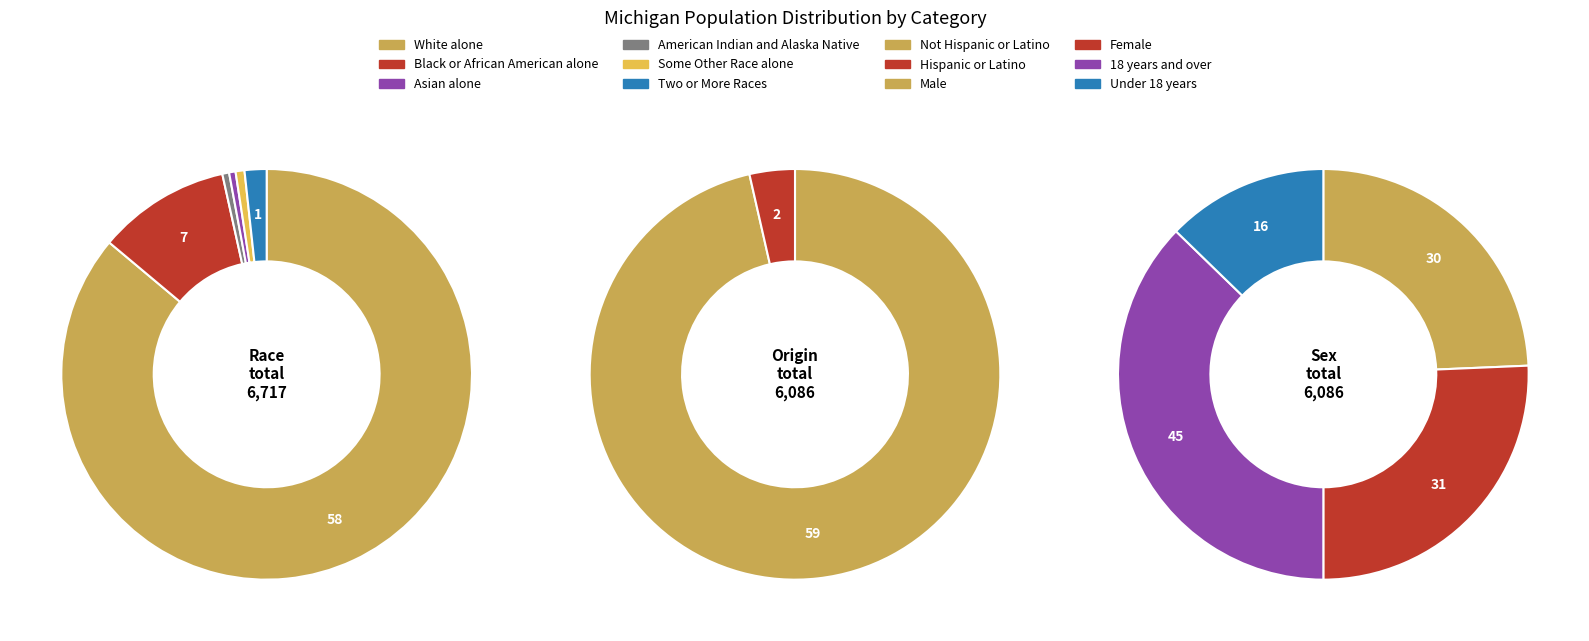

Is Hispanic or Latino the majority of the pie?

No